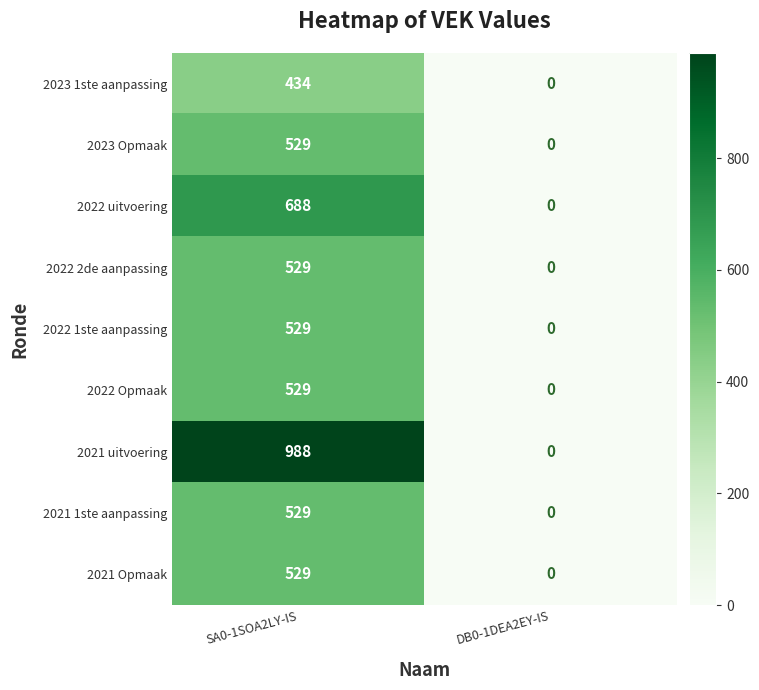

True or false: 2021 Opmaak has a value of 0 at DB0-1DEA2EY-IS.

True